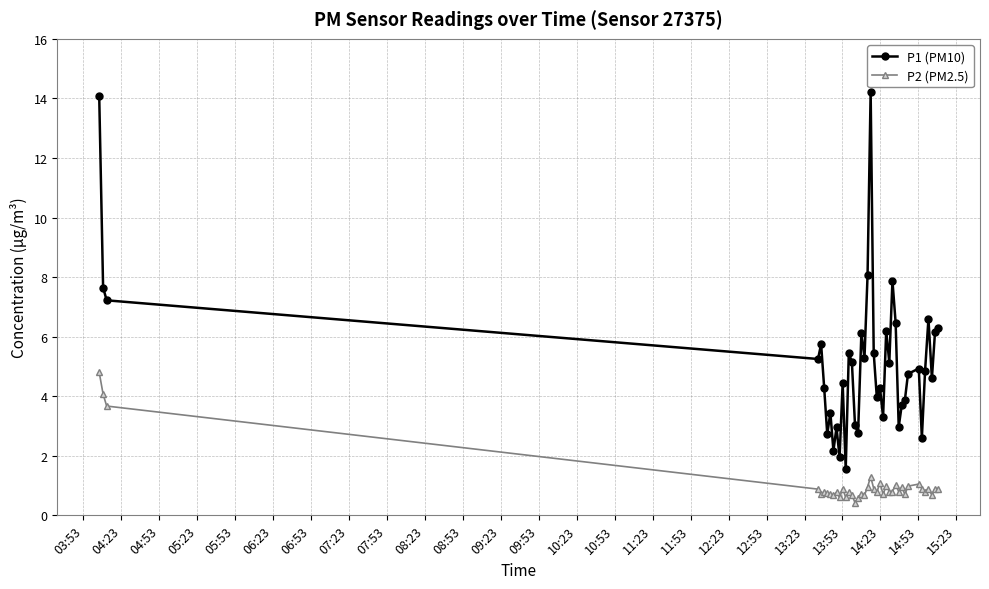

Which series has the largest total across all categories?

P1 (PM10)